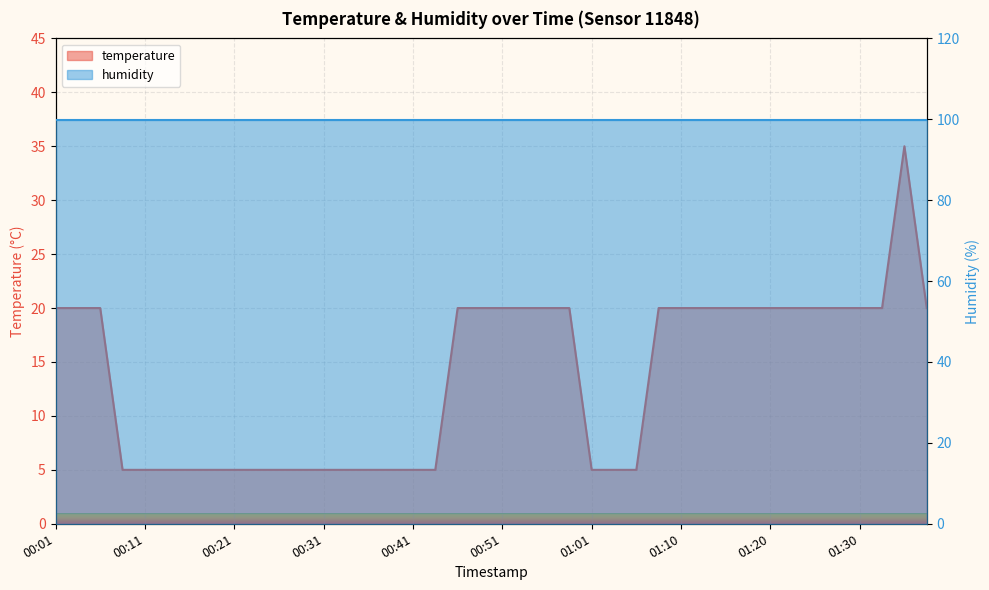

Rank the categories by value from lowest to highest.

00:08, 00:11, 00:13, 00:16, 00:18, 00:21, 00:23, 00:26, 00:28, 00:31, 00:33, 00:36, 00:38, 00:41, 00:43, 01:01, 01:03, 01:05, 00:01, 00:03, 00:06, 00:46, 00:48, 00:51, 00:53, 00:56, 00:58, 01:08, 01:10, 01:13, 01:15, 01:18, 01:20, 01:23, 01:25, 01:28, 01:30, 01:33, 01:38, 01:35